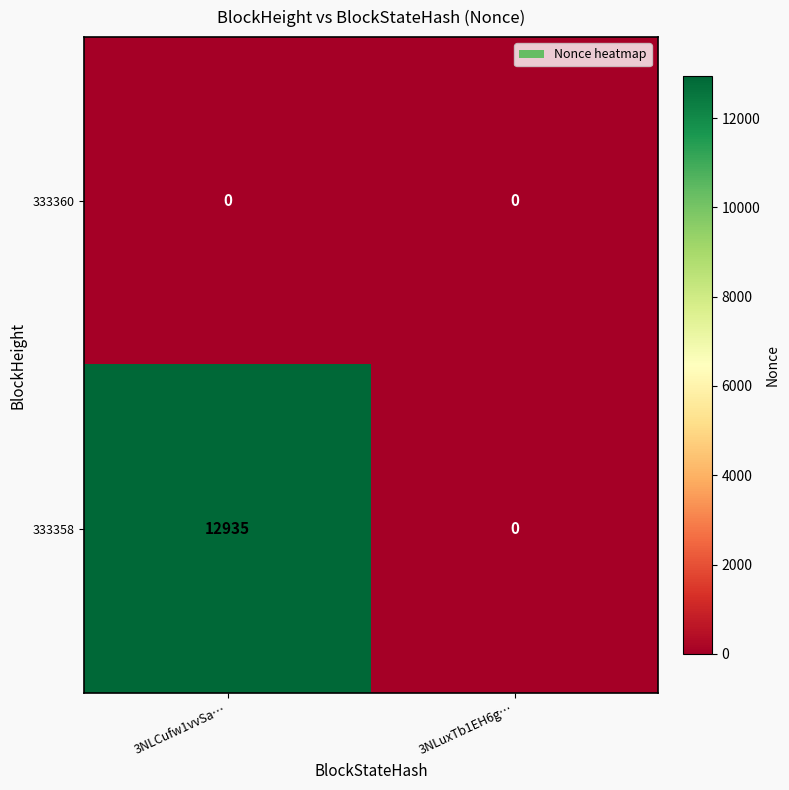

Reading left to right, what are all the values shown in this chart?

333360: 3NLCufw1vvSa…=0	3NLuxTb1EH6g…=0
333358: 3NLCufw1vvSa…=12935	3NLuxTb1EH6g…=0